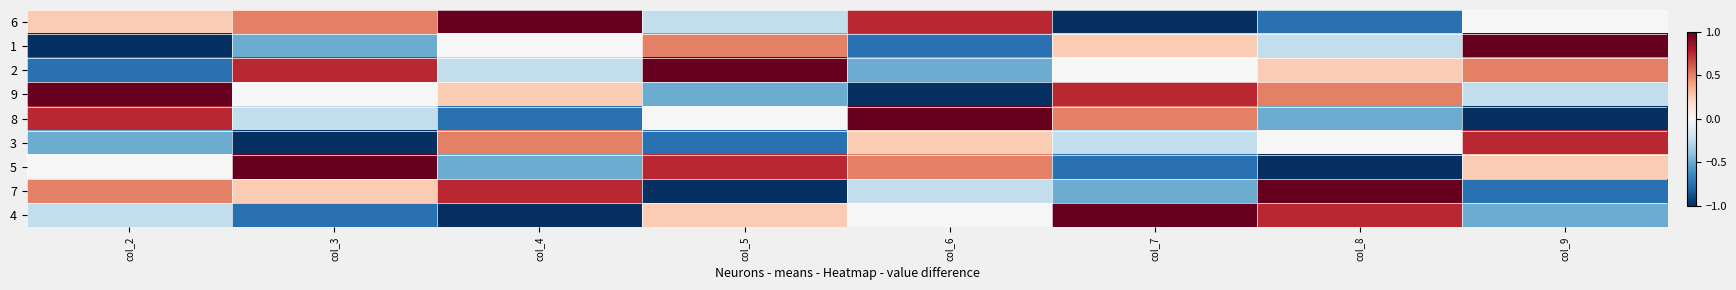

How many data points does each series have?

8